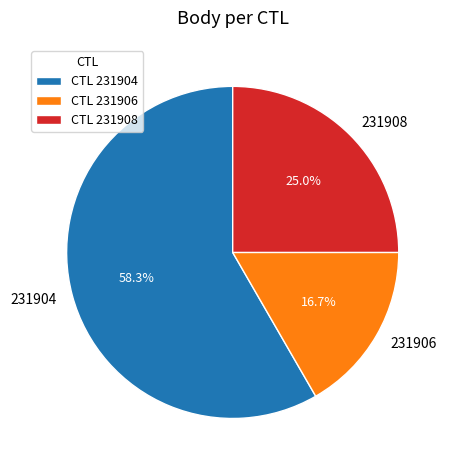

To the nearest percent, what is the difference between the 231906 and 231908 slice percentages?

8%